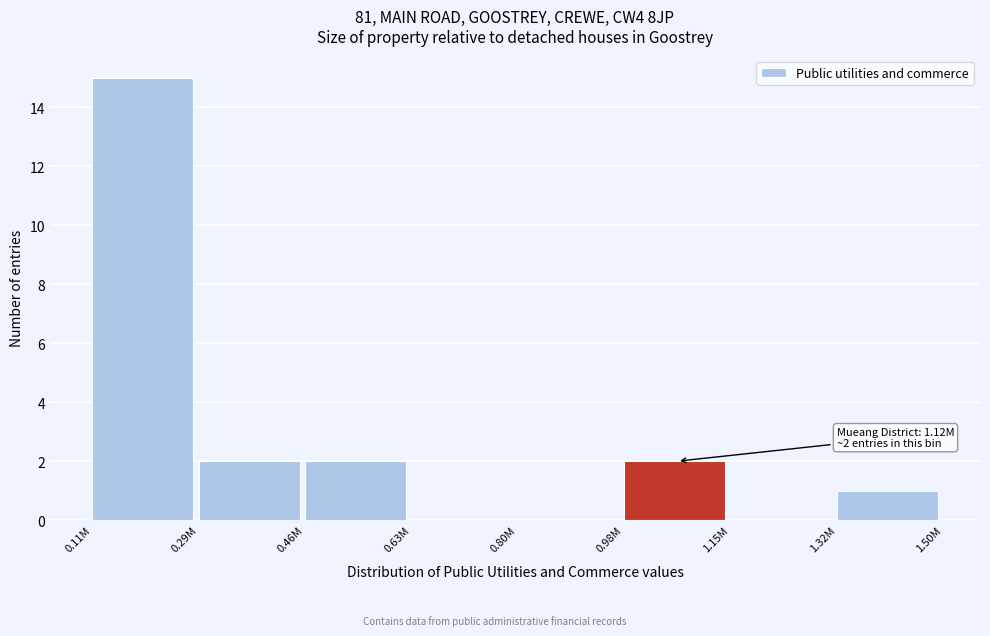

Reading left to right, what are all the values shown in this chart?

0.11M=15	0.29M=2	0.46M=2	0.63M=0	0.80M=0	0.98M=2	1.15M=0	1.32M=1